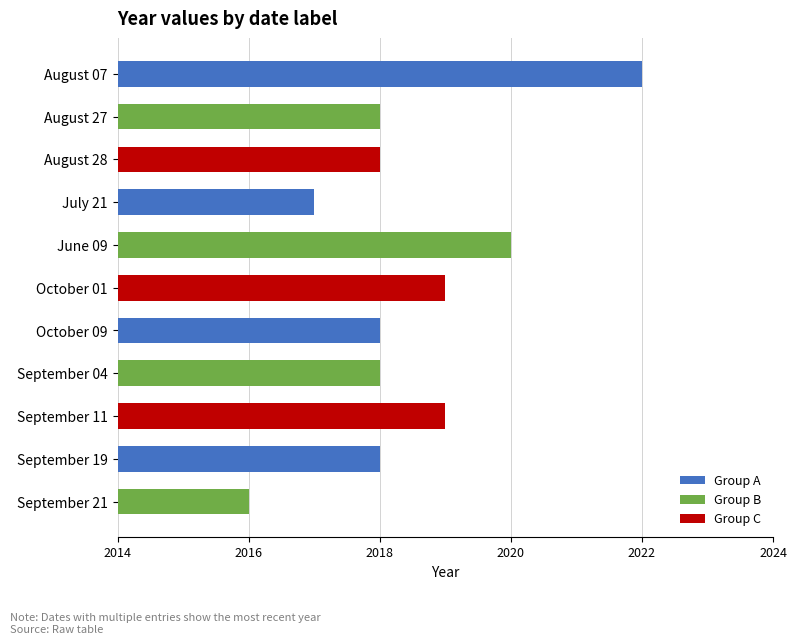

The chart shows a value of 2018 at October 09. True or false?

True